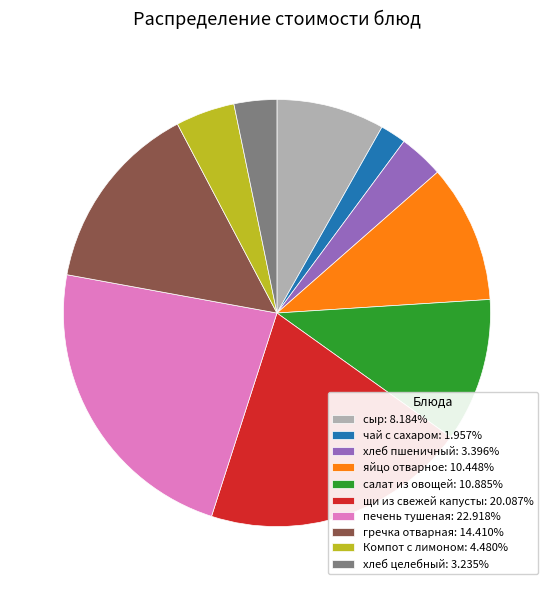

Combined, do сыр: 8.184% and хлеб целебный: 3.235% account for over 50%?

No